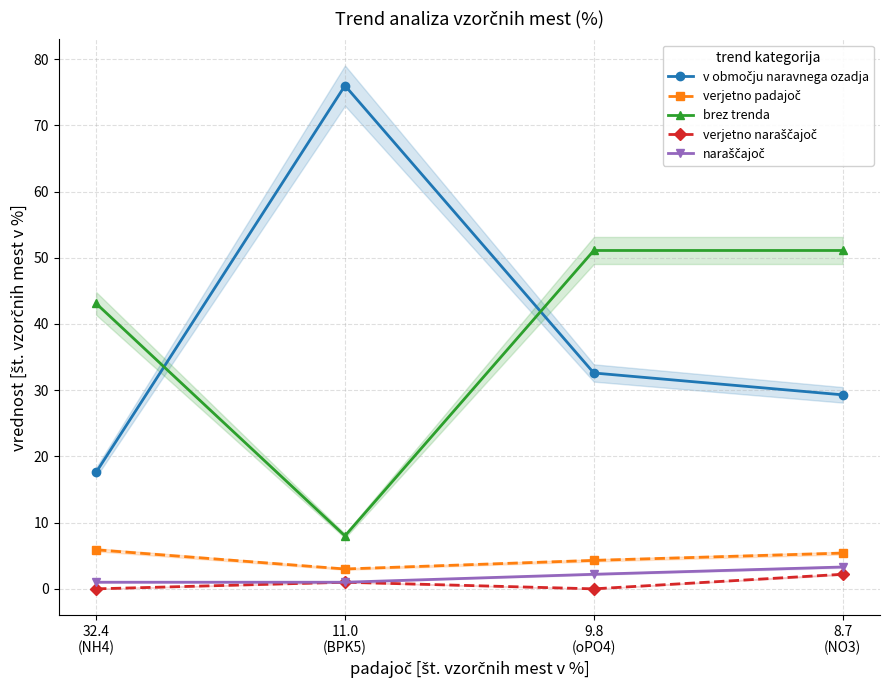

List the series in order of their peak value, highest first.

v območju naravnega ozadja, brez trenda, verjetno padajoč, naraščajoč, verjetno naraščajoč